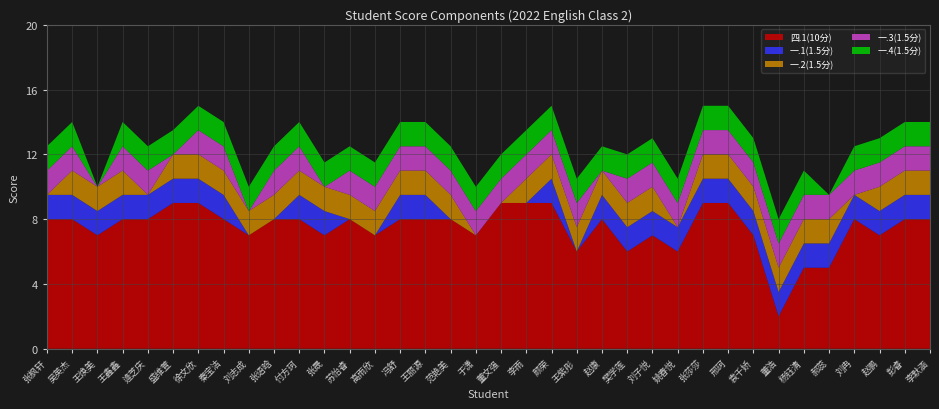

What is the lowest value of the 四.1(10分) series?

2.0